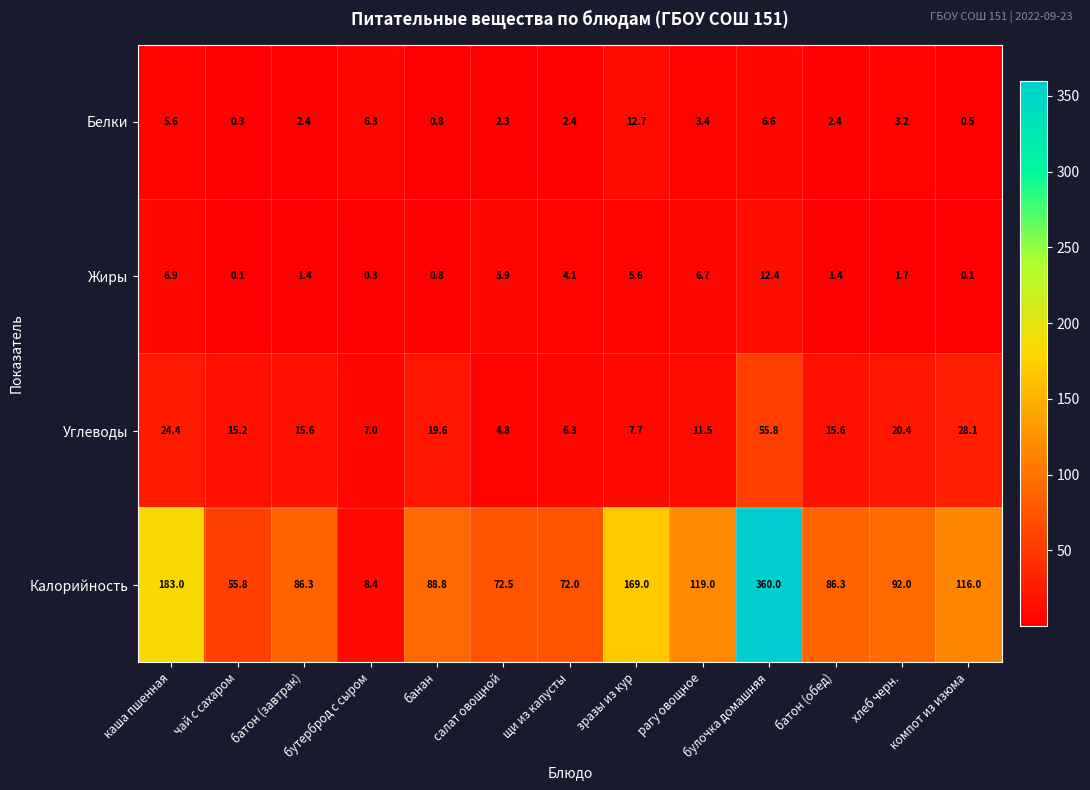

What is the sum of the Калорийность values at булочка домашняя and салат овощной?

432.5